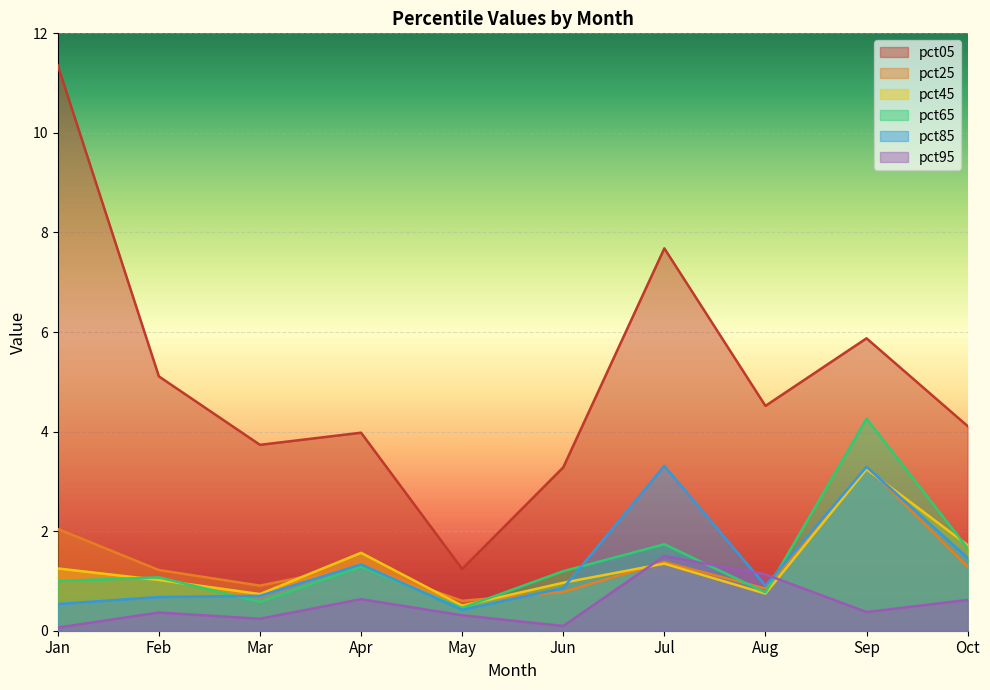

Where is the first local maximum for pct25?

Apr